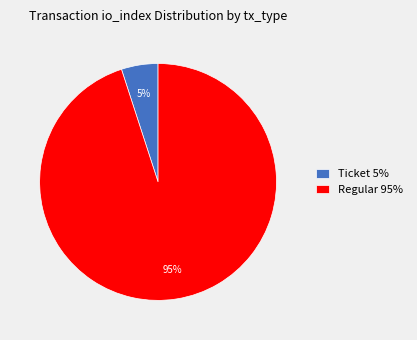

Which slice represents more than half of the pie?

Regular 95%